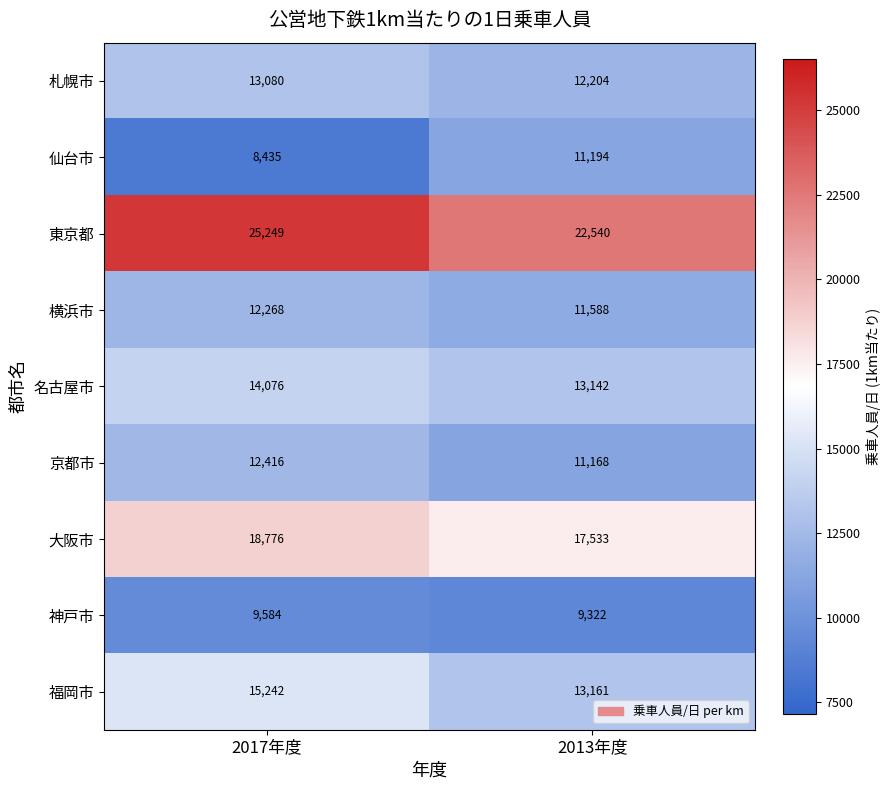

Is the value of 名古屋市 at 2013年度 greater than the value of 横浜市 at 2017年度?

Yes